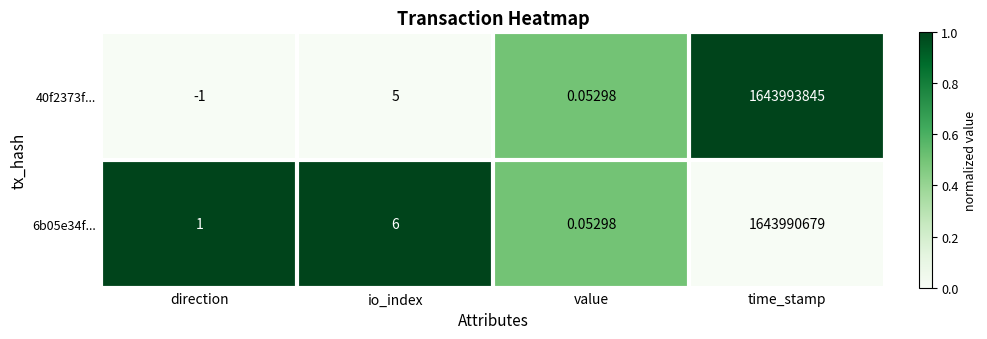

Is the value of 40f2373f... at direction greater than the value of 6b05e34f... at direction?

No